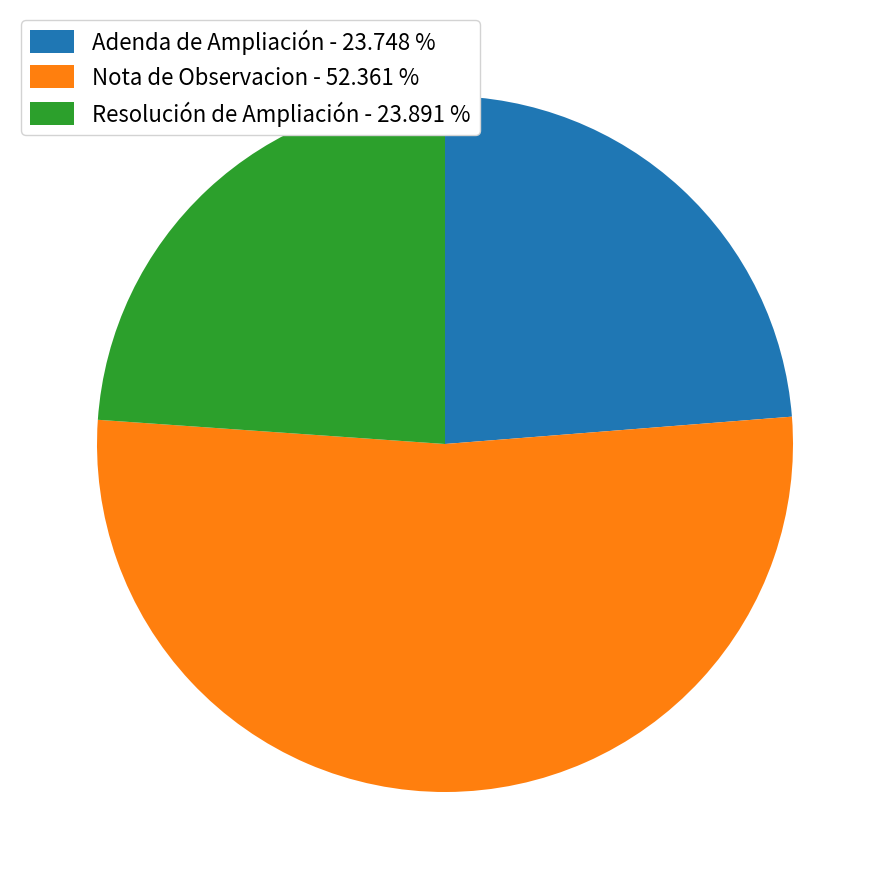

Between Nota de Observacion - 52.361 % and Resolución de Ampliación - 23.891 %, which is larger?

Nota de Observacion - 52.361 %